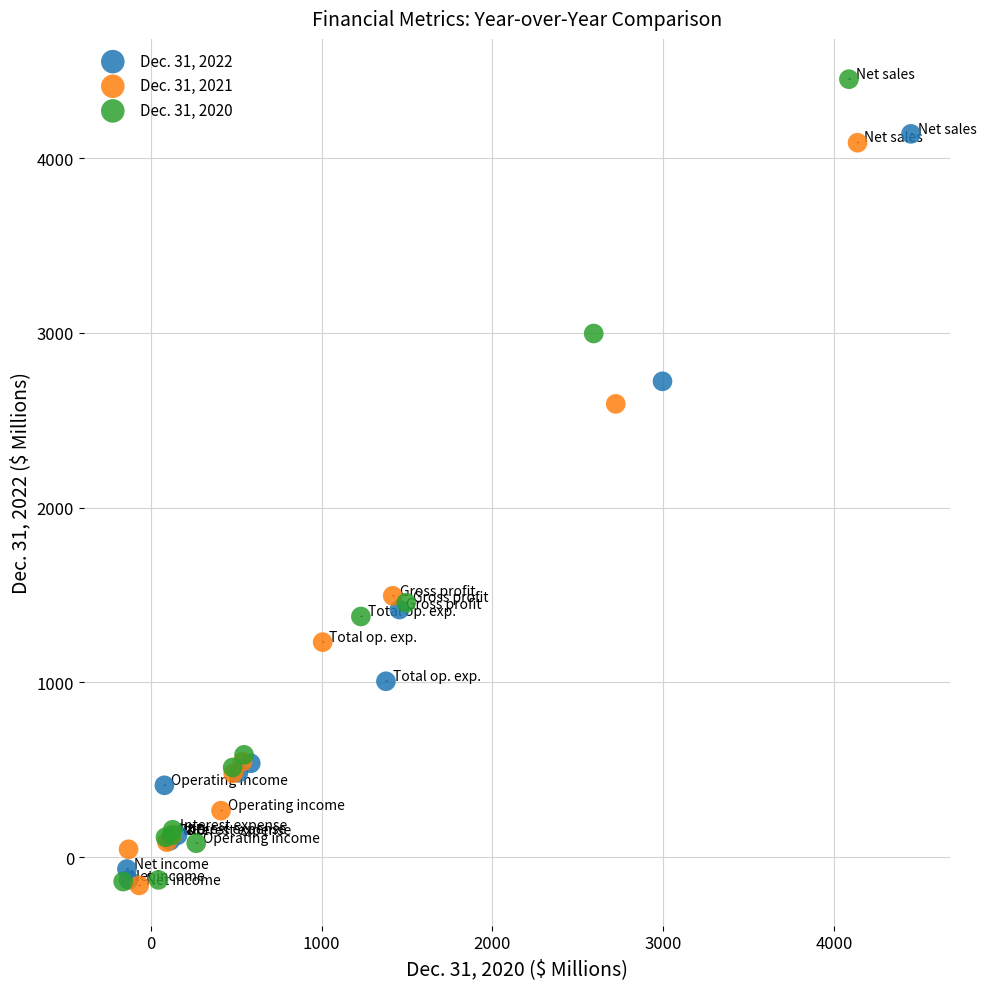

Which series contains the highest Y value?

Dec. 31, 2020